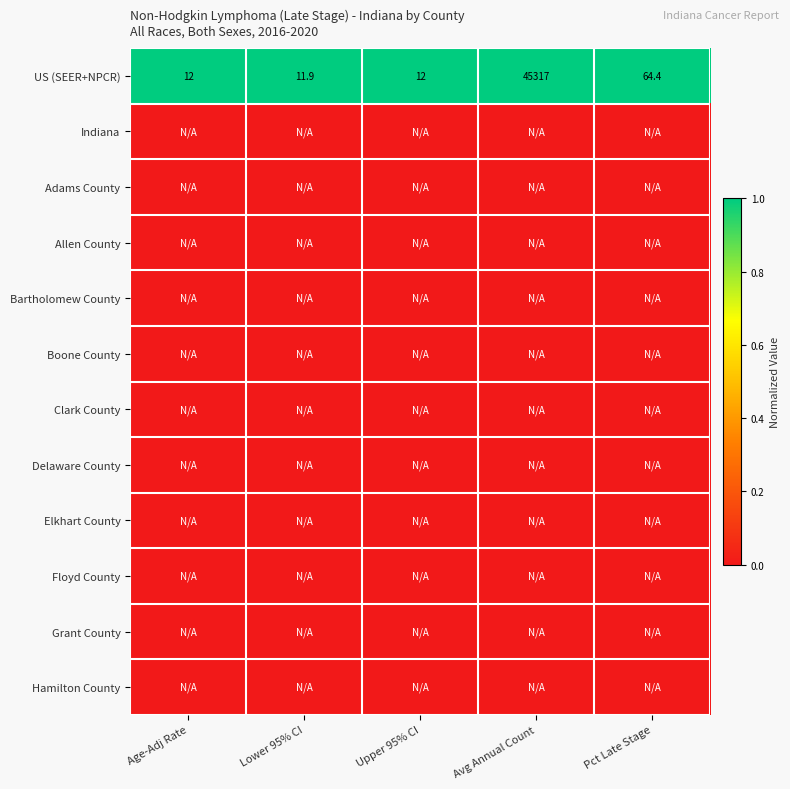

Which category has the lowest value in the US (SEER+NPCR) series?

Lower 95% CI